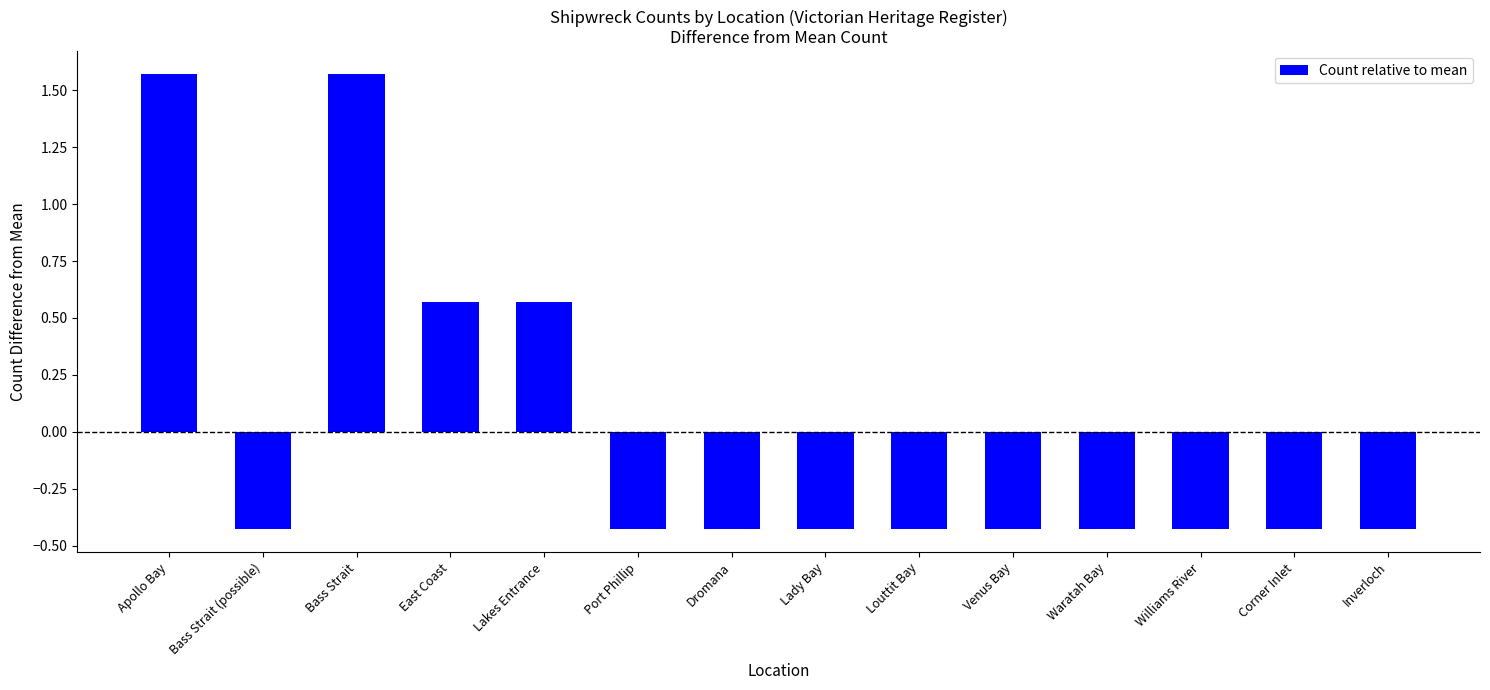

What is the difference between the values at Bass Strait and Port Phillip?

2.0